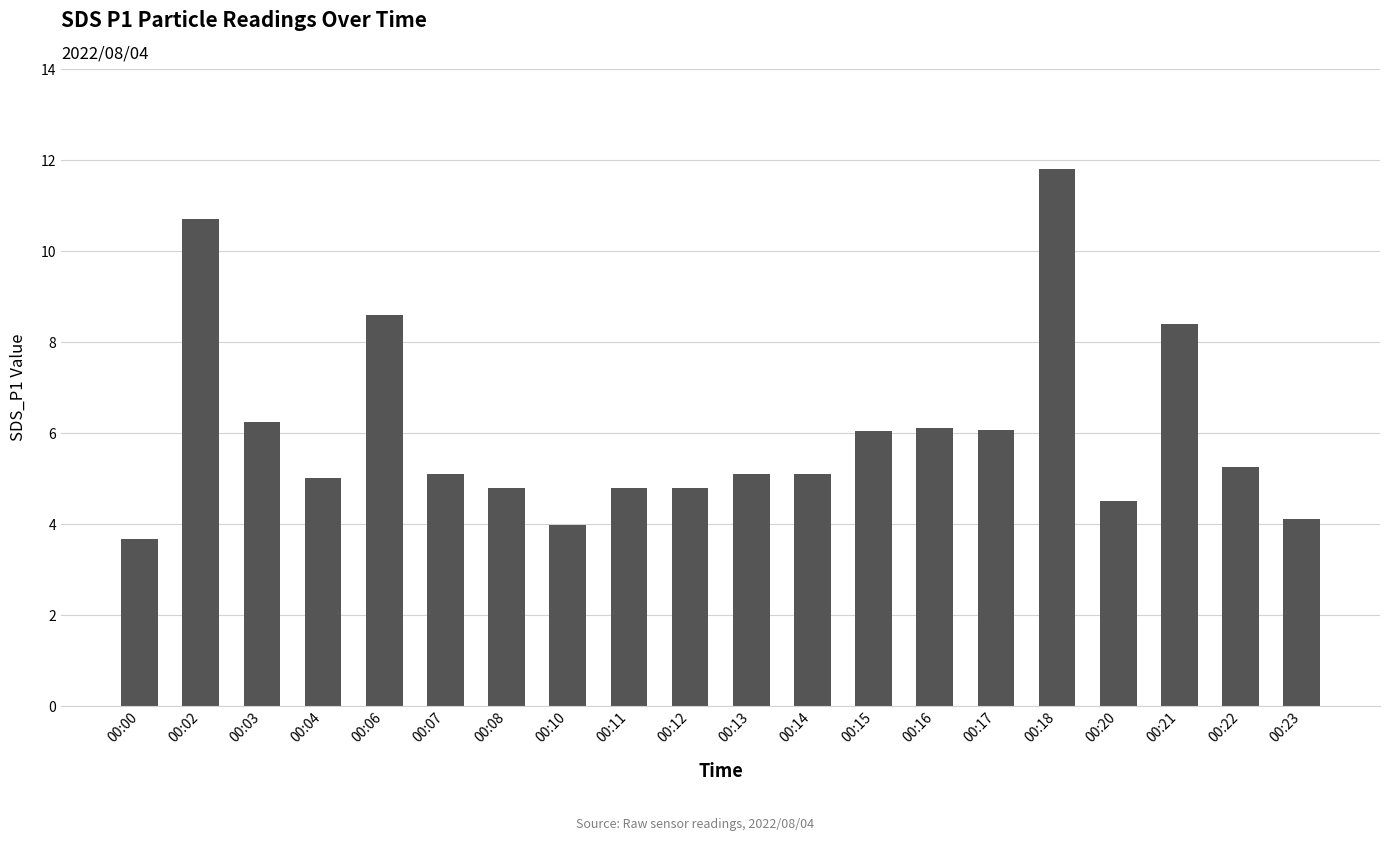

What is the value of the 4th bar from the left?

5.0